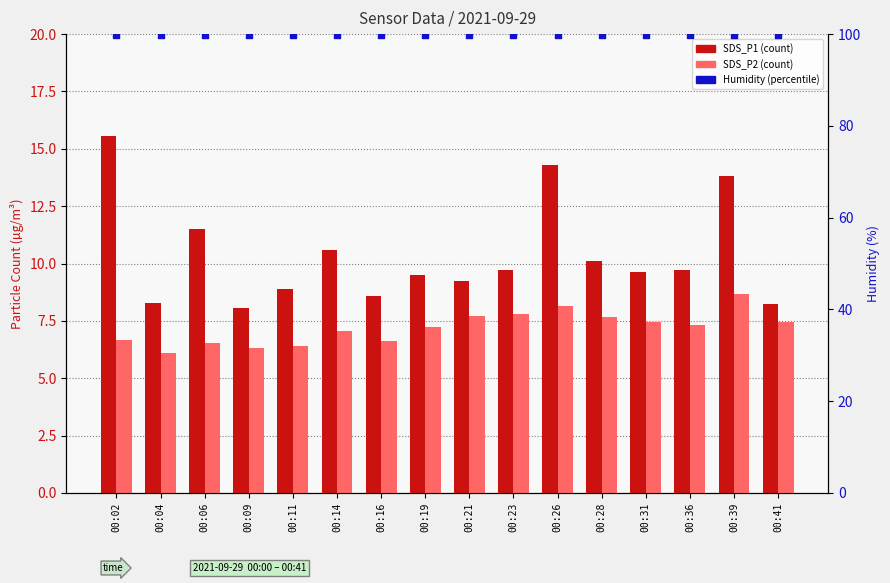

At how many categories does at least one series exceed 53?

16